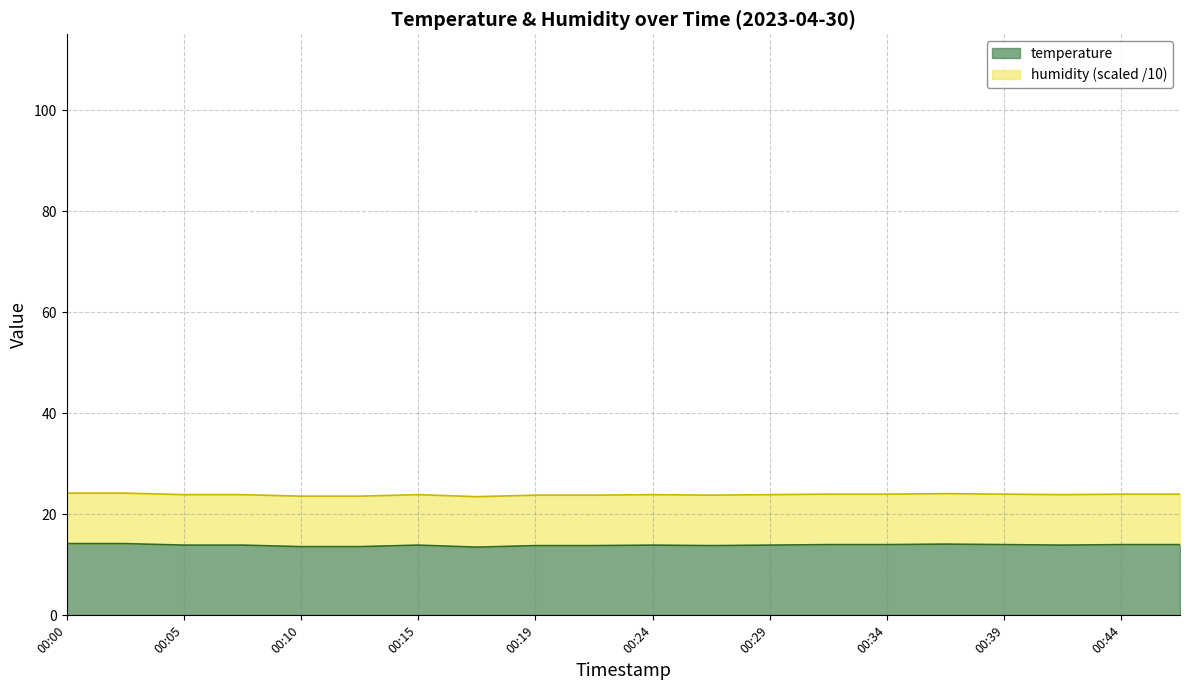

Rank the categories by value from highest to lowest.

00:00, 00:02, 00:37, 00:32, 00:34, 00:39, 00:44, 00:46, 00:05, 00:07, 00:15, 00:24, 00:29, 00:41, 00:19, 00:22, 00:27, 00:10, 00:12, 00:17